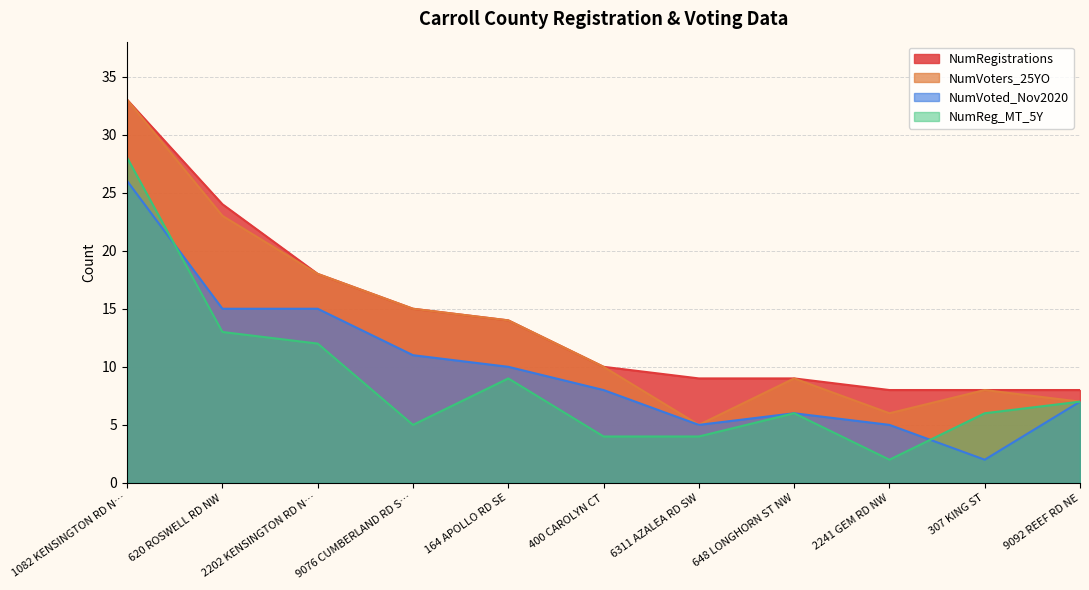

Rank the categories by NumVoters_25YO value from lowest to highest.

6311 AZALEA RD SW, 2241 GEM RD NW, 9092 REEF RD NE, 307 KING ST, 648 LONGHORN ST NW, 400 CAROLYN CT, 164 APOLLO RD SE, 9076 CUMBERLAND RD S…, 2202 KENSINGTON RD N…, 620 ROSWELL RD NW, 1082 KENSINGTON RD N…